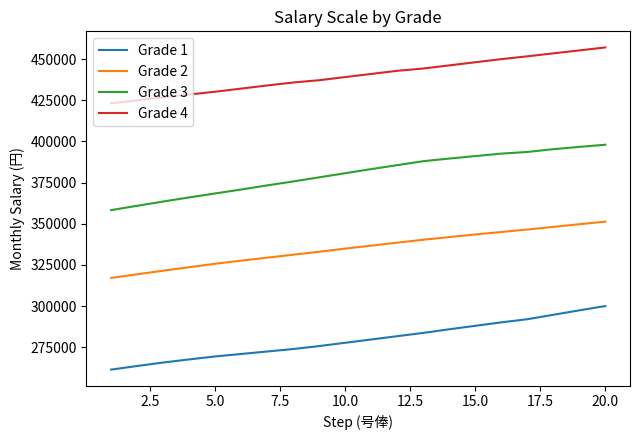

Which series has the largest total across all categories?

Grade 4